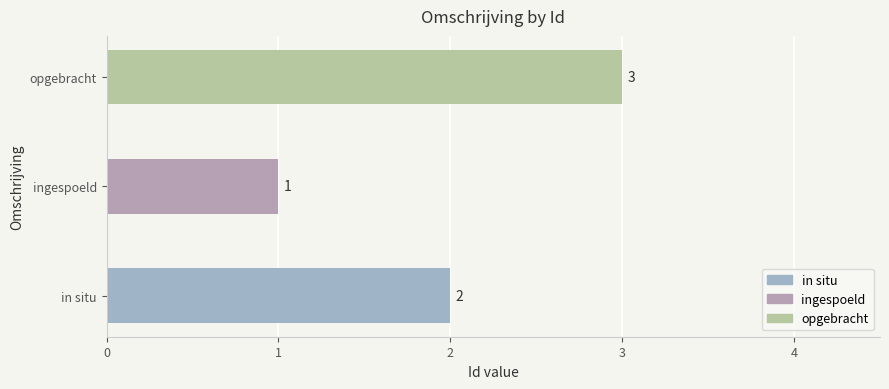

What is the sum of the values at in situ and ingespoeld?

3